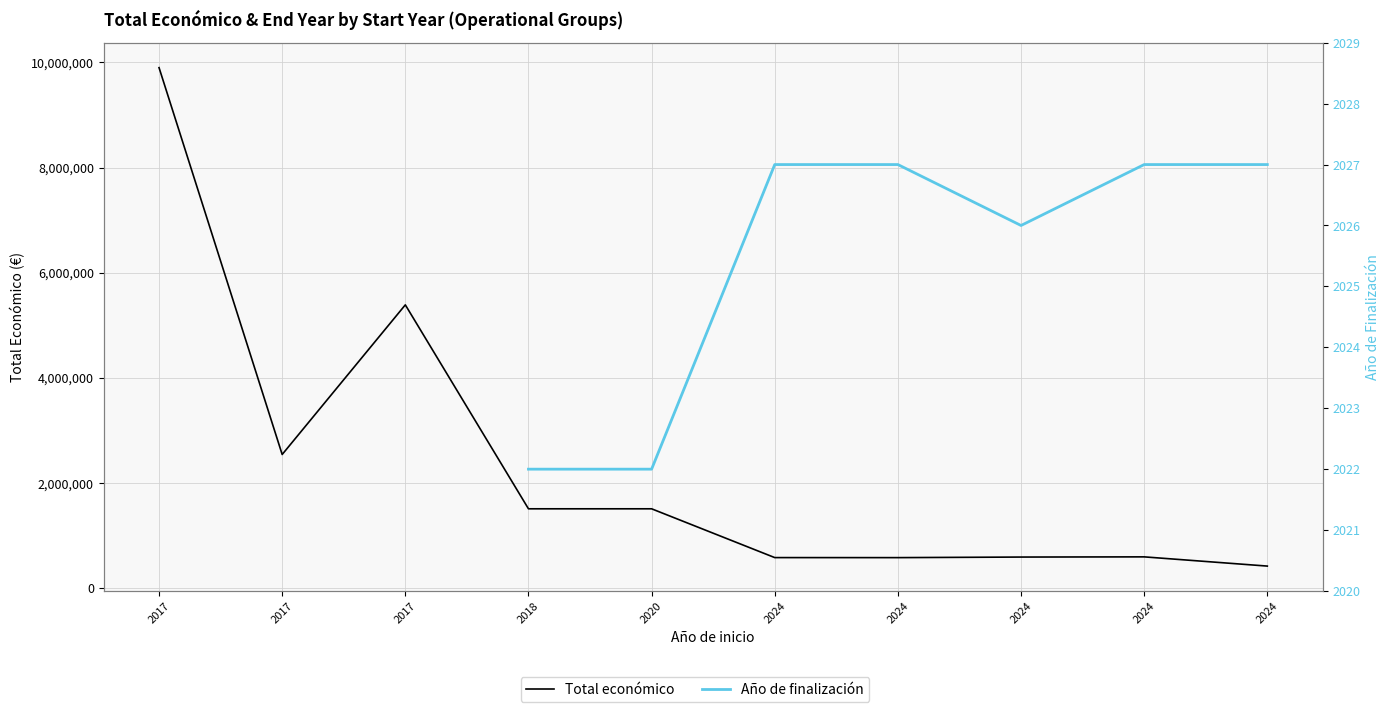

At 2017, list the series in order from smallest to largest.

Total económico, Año de finalización